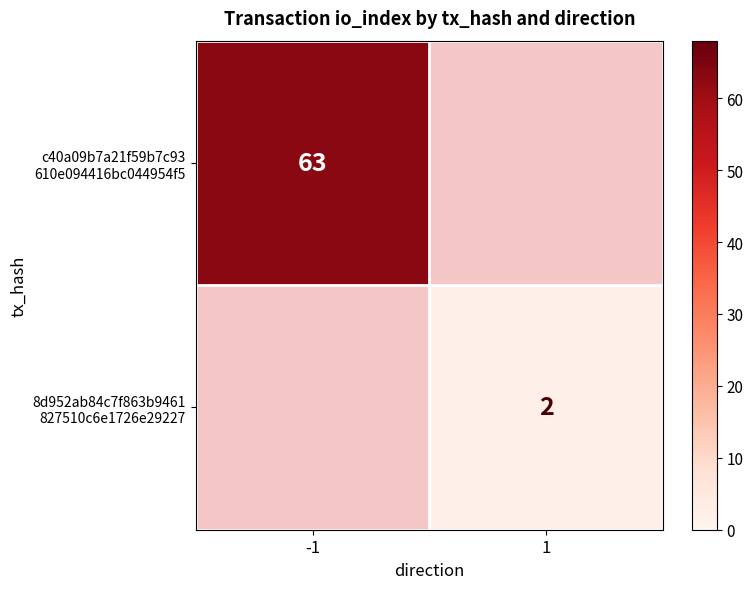

Rank the series by their average value, from highest to lowest.

c40a09b7a21f59b7c93 610e094416bc044954f5, 8d952ab84c7f863b9461 827510c6e1726e29227